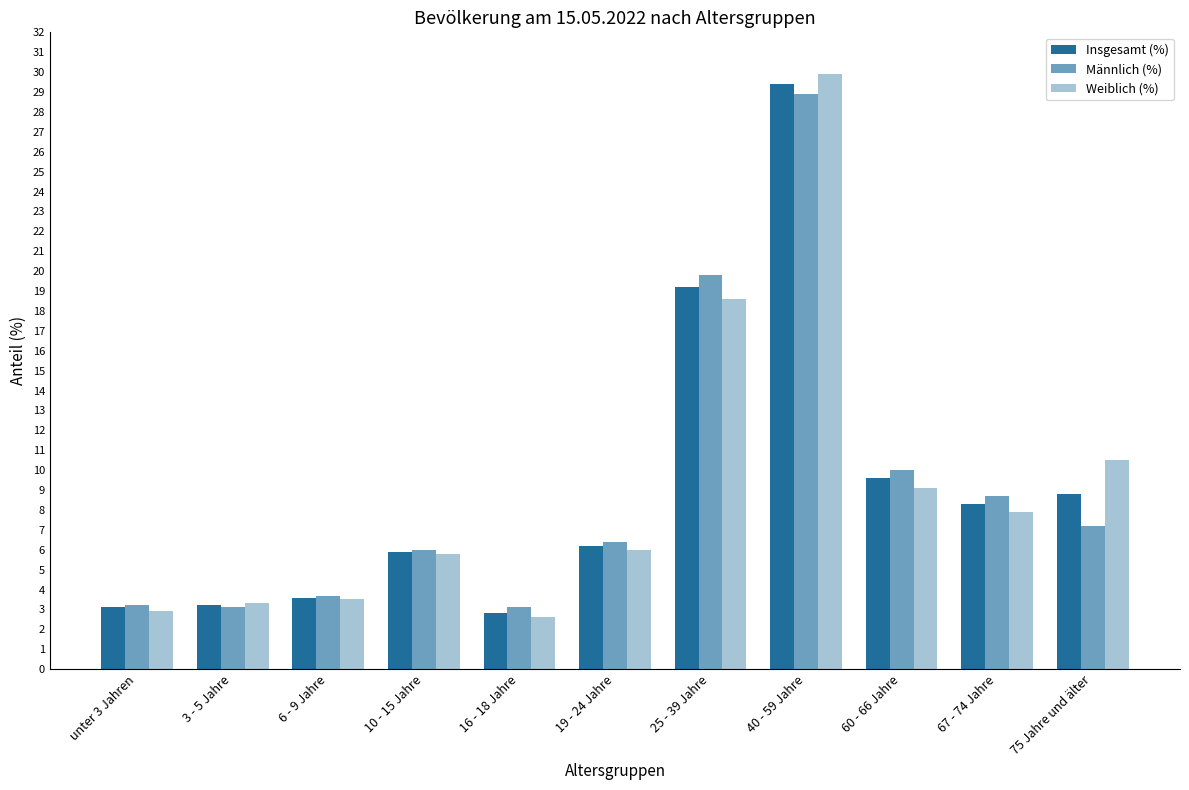

What is the value of the Insgesamt (%) bar at the 7th from the left?

19.2